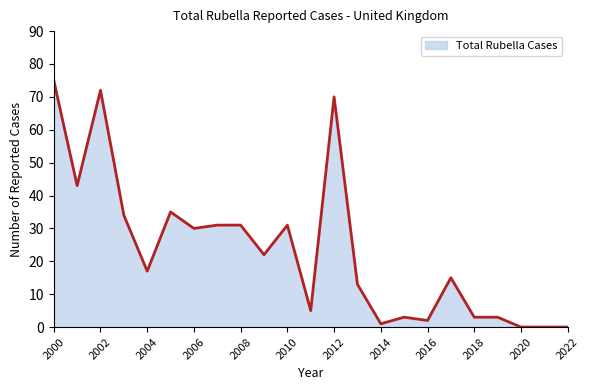

What is the difference between the maximum and minimum values?

75